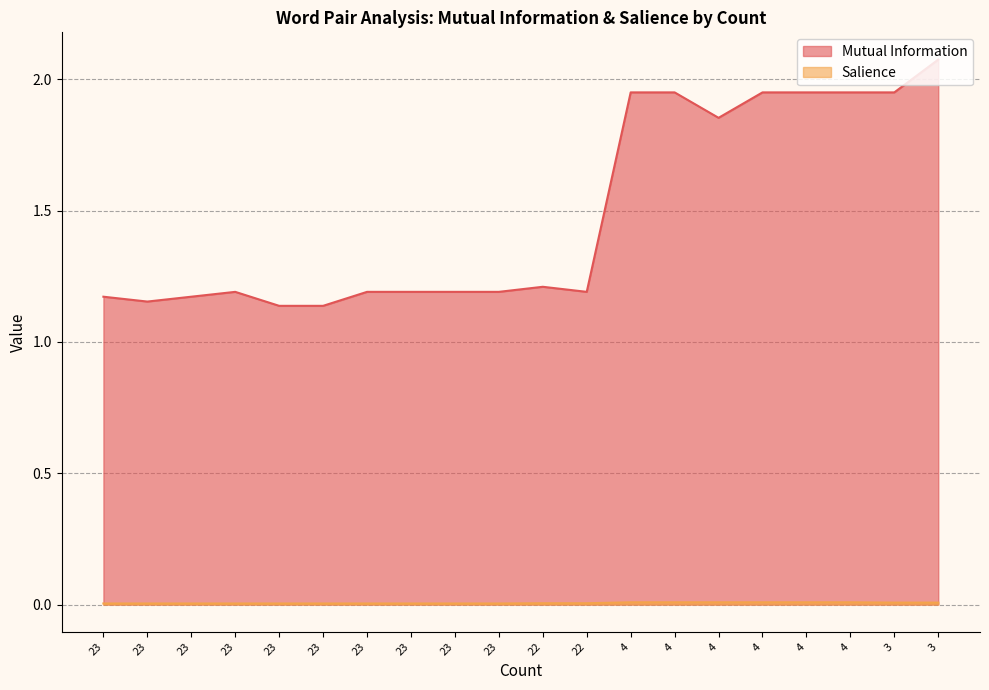

What is the sum of all Salience values?

0.1